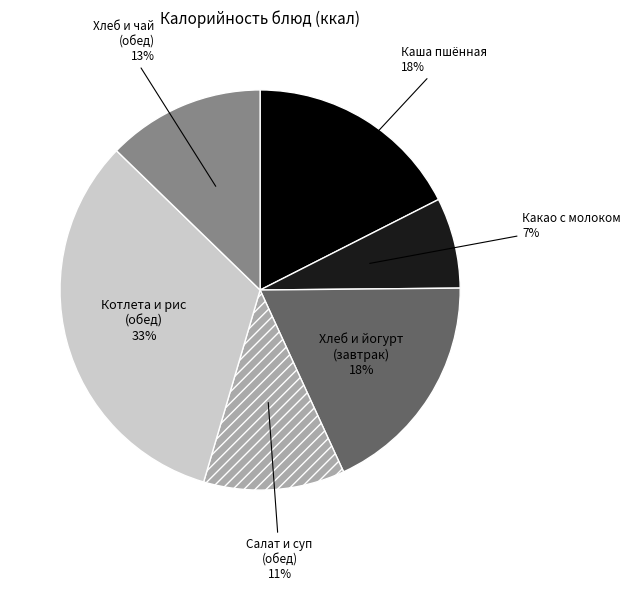

To the nearest percent, what is the average slice percentage?

17%